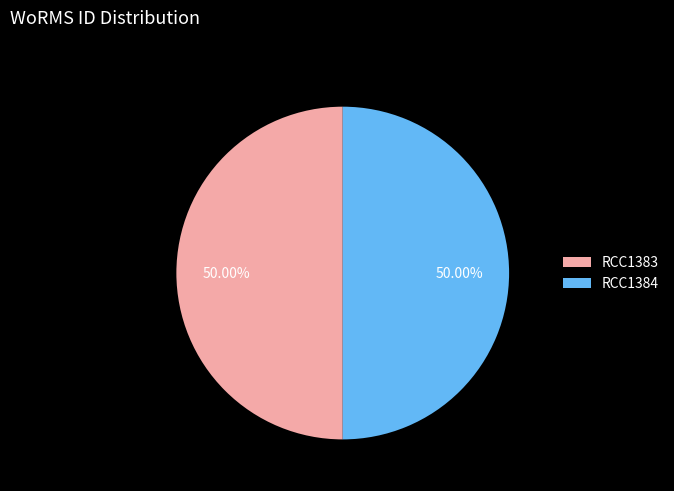

What percentage is the RCC1384 slice, to the nearest percent?

50%